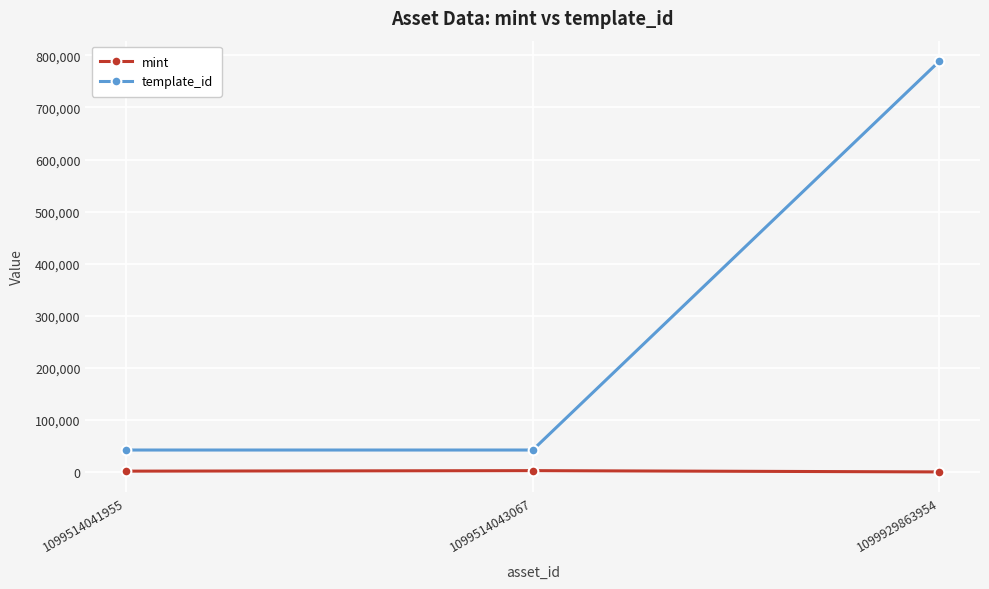

What is the difference between the highest and lowest values at 1099514043067?

39580